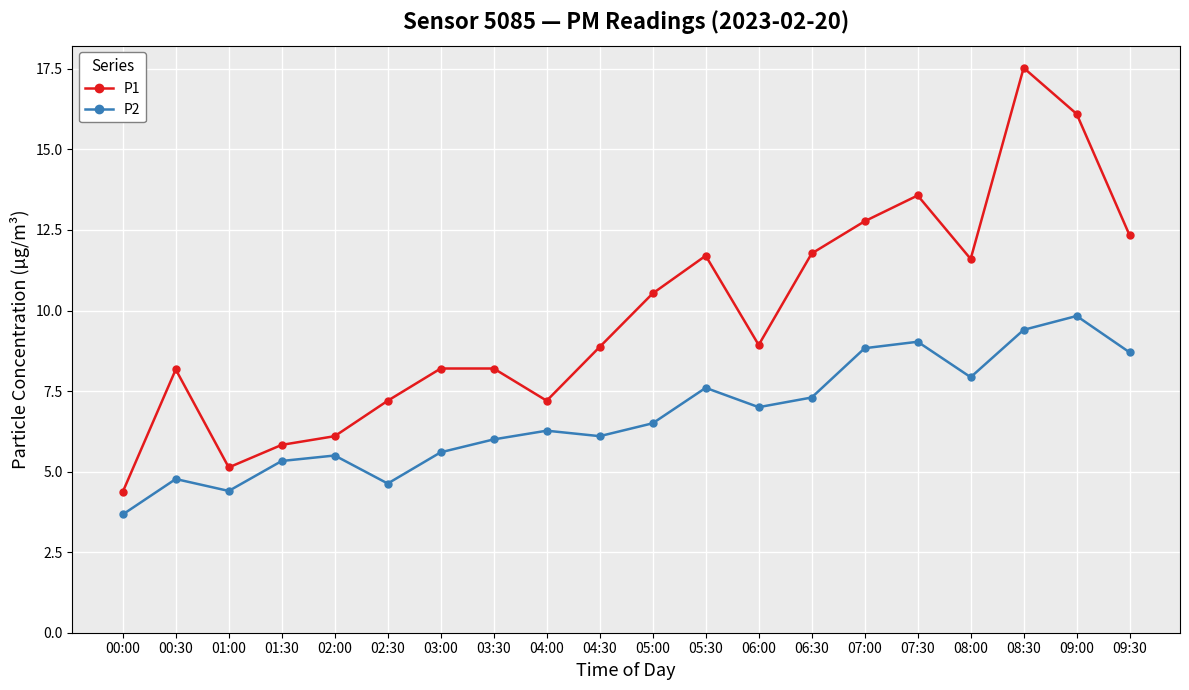

What is the difference between the maximum and minimum values in the P2 series?

6.2